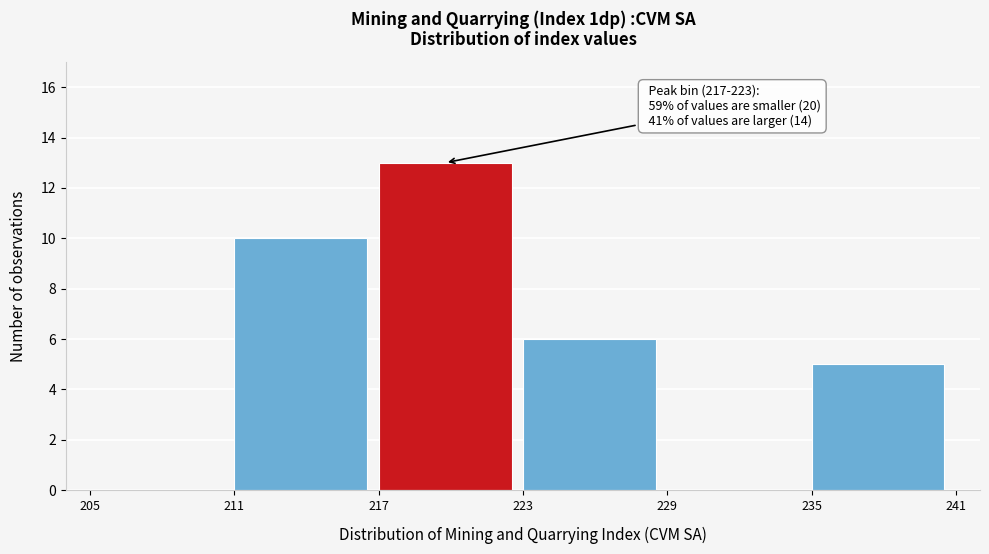

Over which range of the x-axis is the bar tallest?

217 to 223